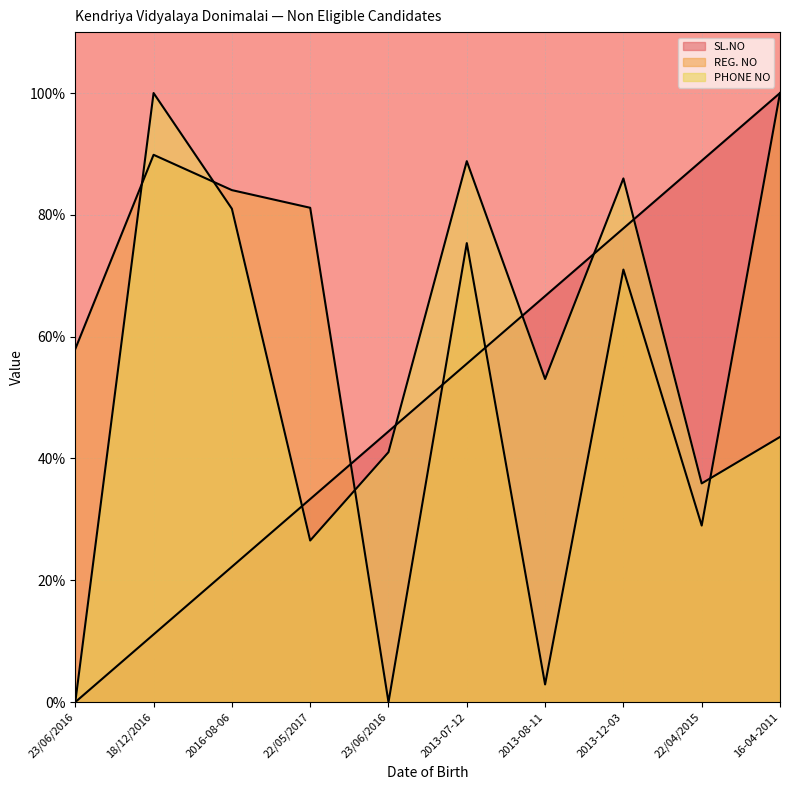

Rank the series by their average value, from lowest to highest.

SL.NO, PHONE NO, REG. NO